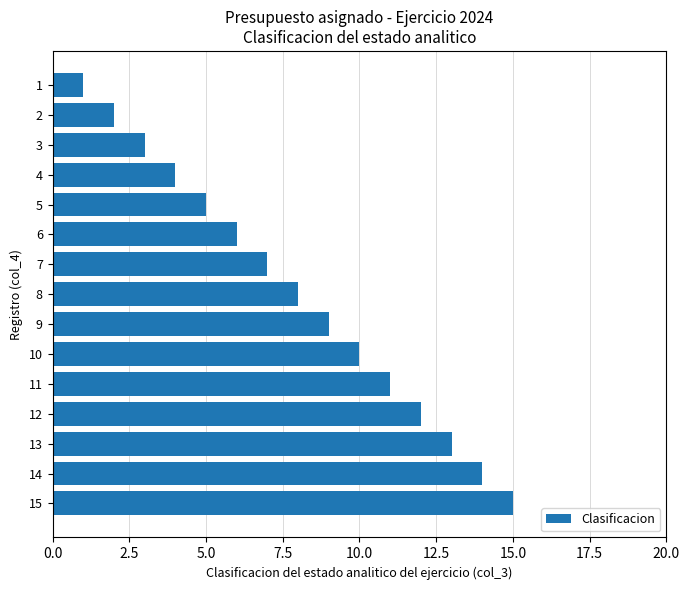

What is the average value?

8